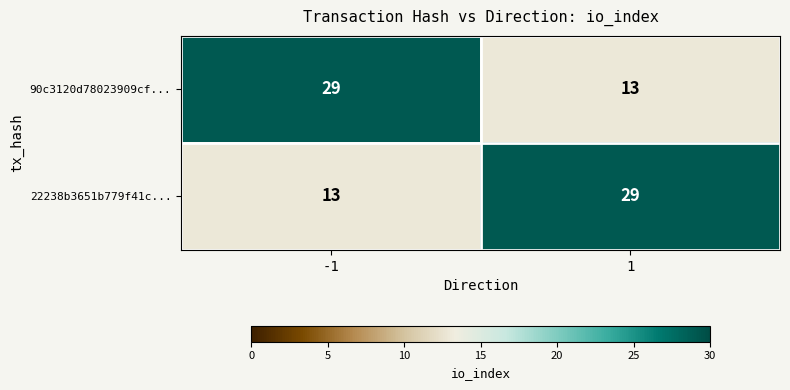

Reading left to right, what are all the values shown in this chart?

90c3120d78023909cf...: 29	13
22238b3651b779f41c...: 13	29